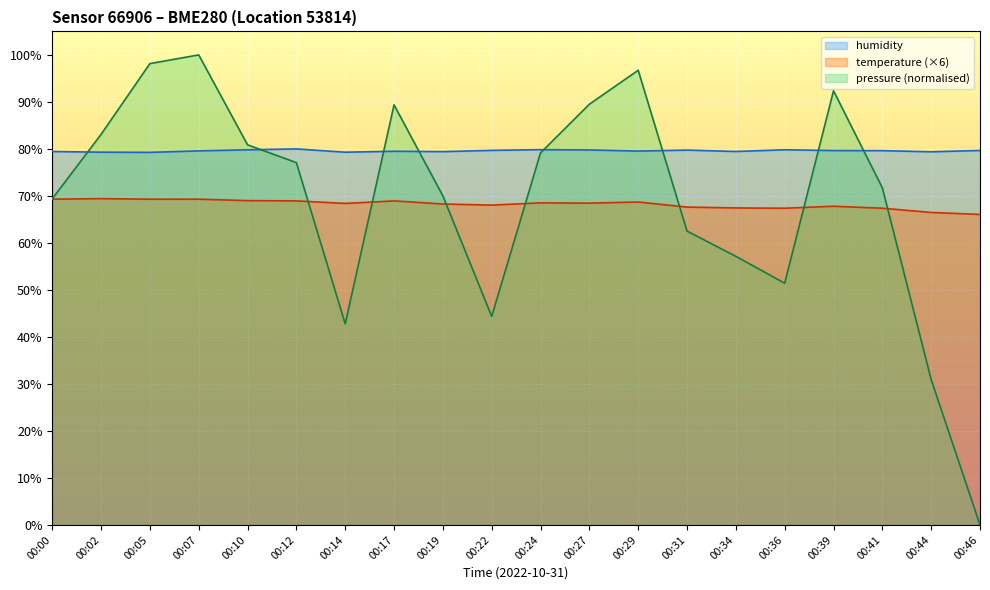

At which category does humidity reach its first local valley?

00:05